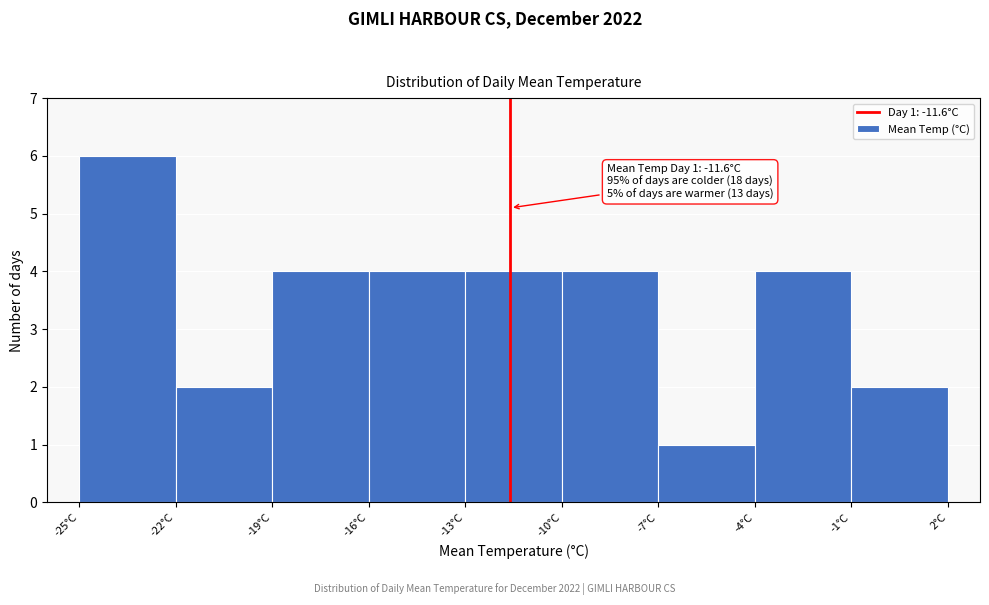

Which range on the x-axis has the tallest bar?

-25 to -22